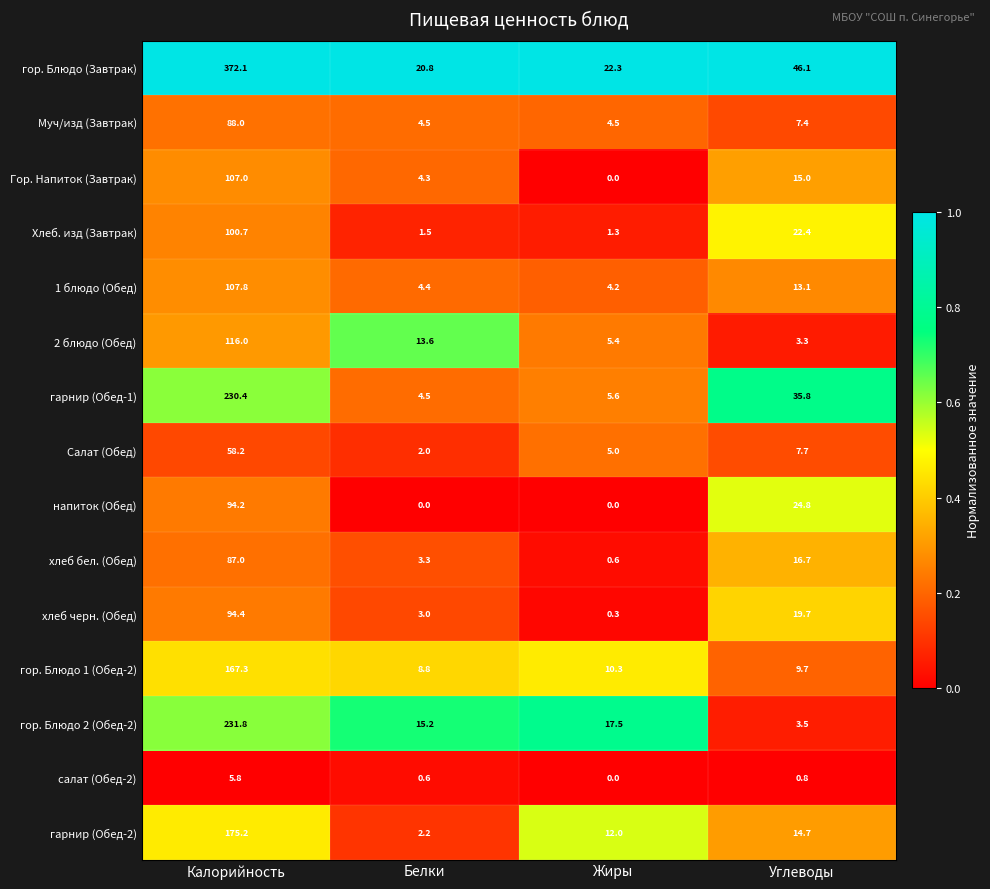

Which series has the largest range (max minus min)?

гор. Блюдо (Завтрак)